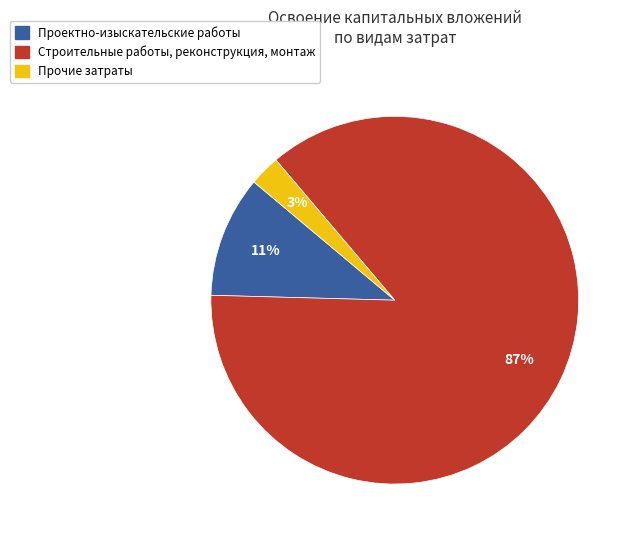

Count the number of slices in the pie.

3